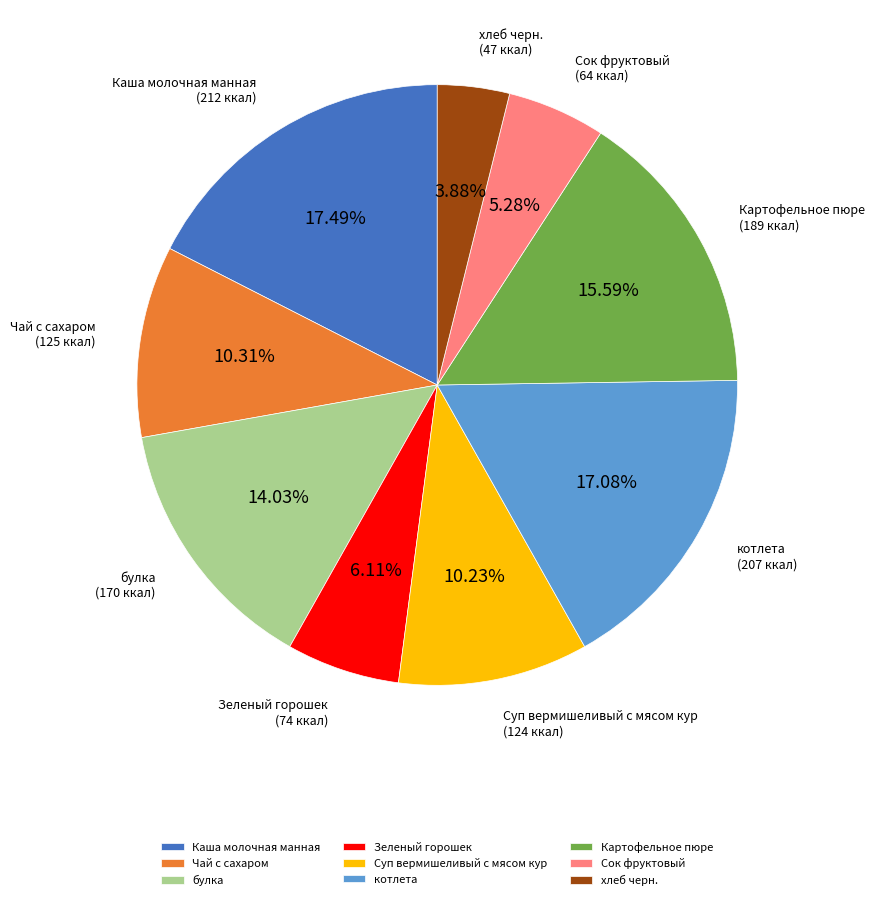

Approximately how many times larger is the value at Картофельное пюре compared to Чай с сахаром?

1.5